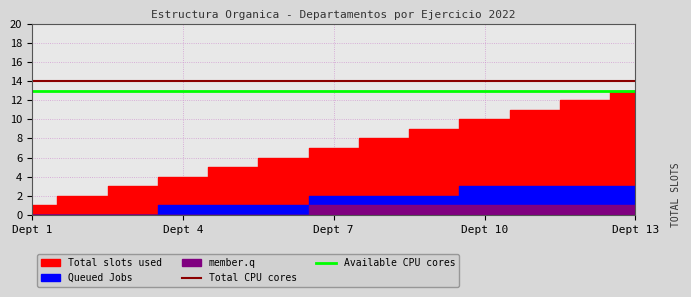

What position from the left is 11?

12